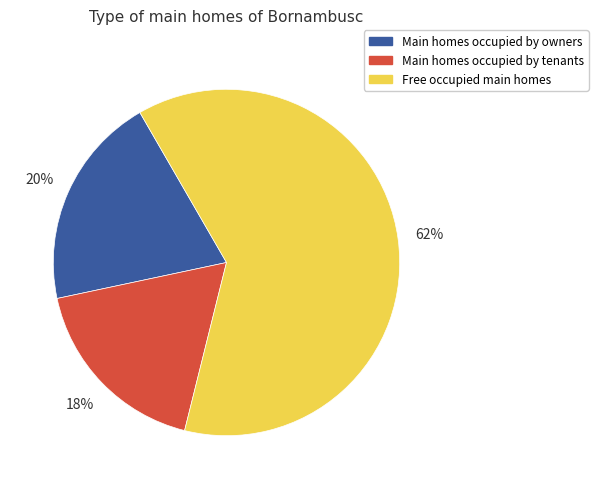

Is there a majority slice in this chart?

Yes